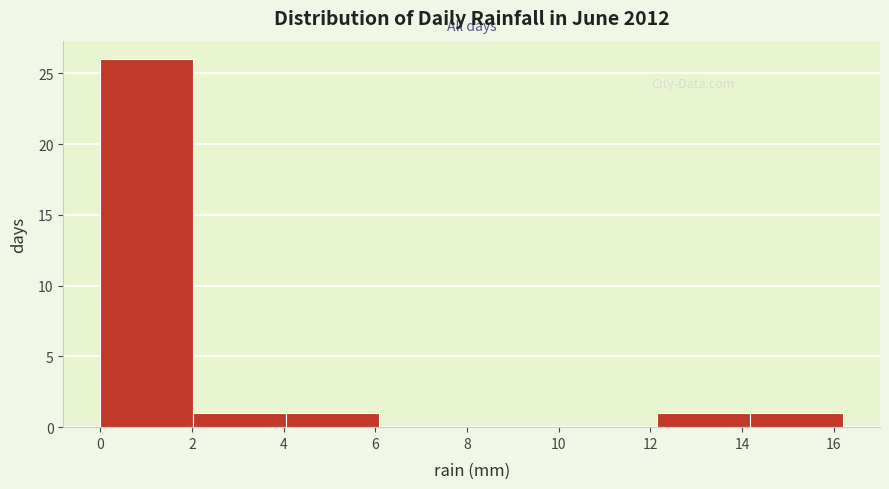

Reading left to right, transcribe this chart: for each bar, give the range it covers on the x-axis and its height. Neither the bar edges nor the heights are printed on the chart, so give them approximately, as read against the axes.

0.0 to 2.0: 26
2.0 to 4.0: 1
4.0 to 6.0: 1
6.0 to 8.2: 0
8.2 to 10.2: 0
10.2 to 12.2: 0
12.2 to 14.2: 1
14.2 to 16.2: 1